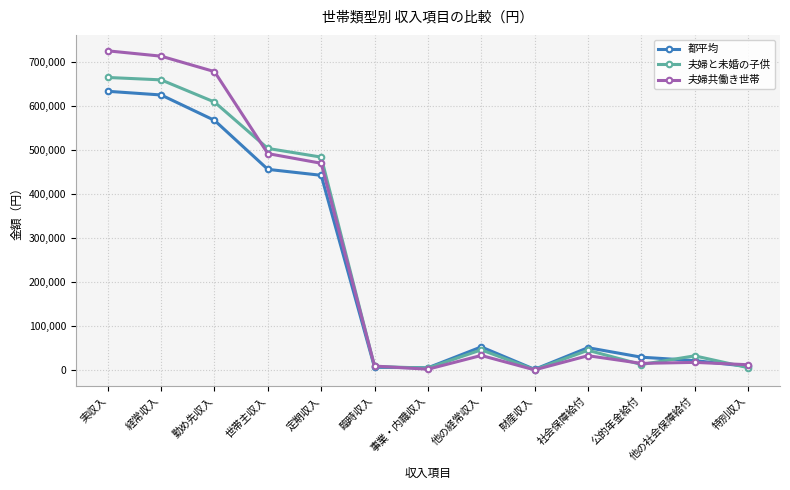

In 夫婦共働き世帯, how many points are higher than both neighbors (excluding endpoints)?

3